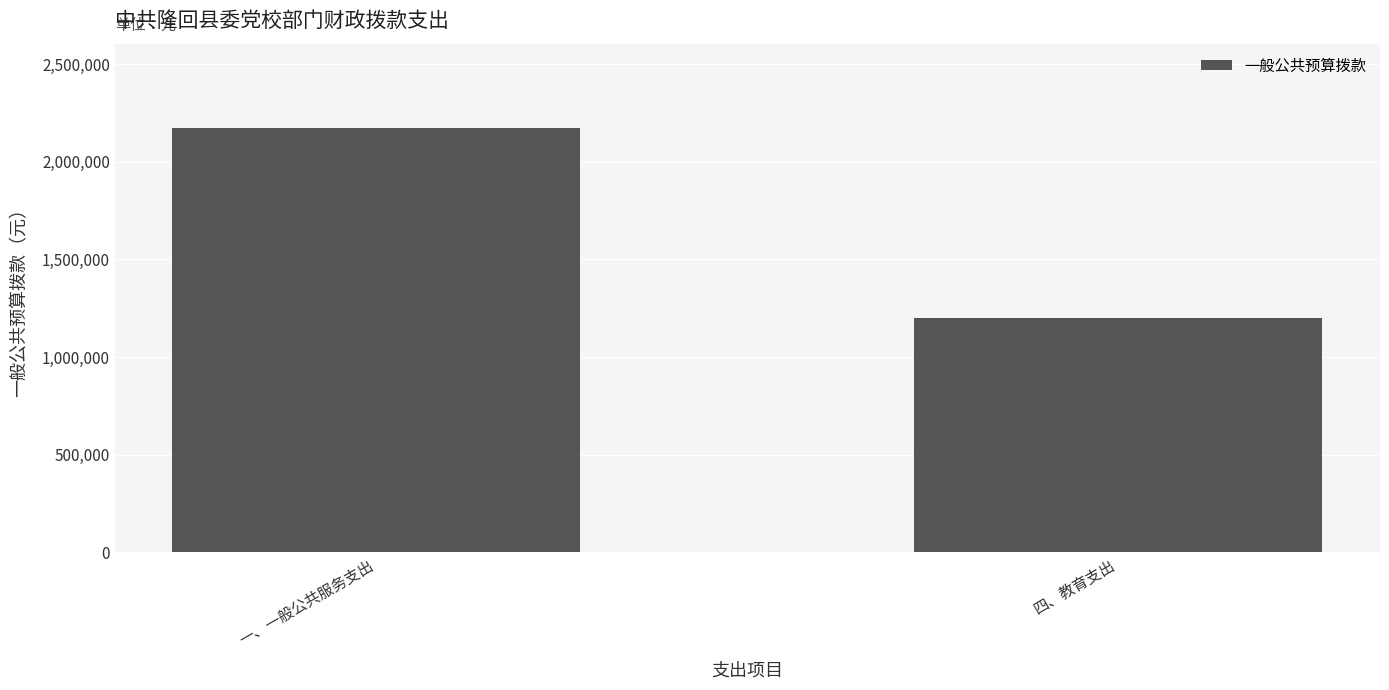

What is the difference between the values at 一、一般公共服务支出 and 四、教育支出?

970266